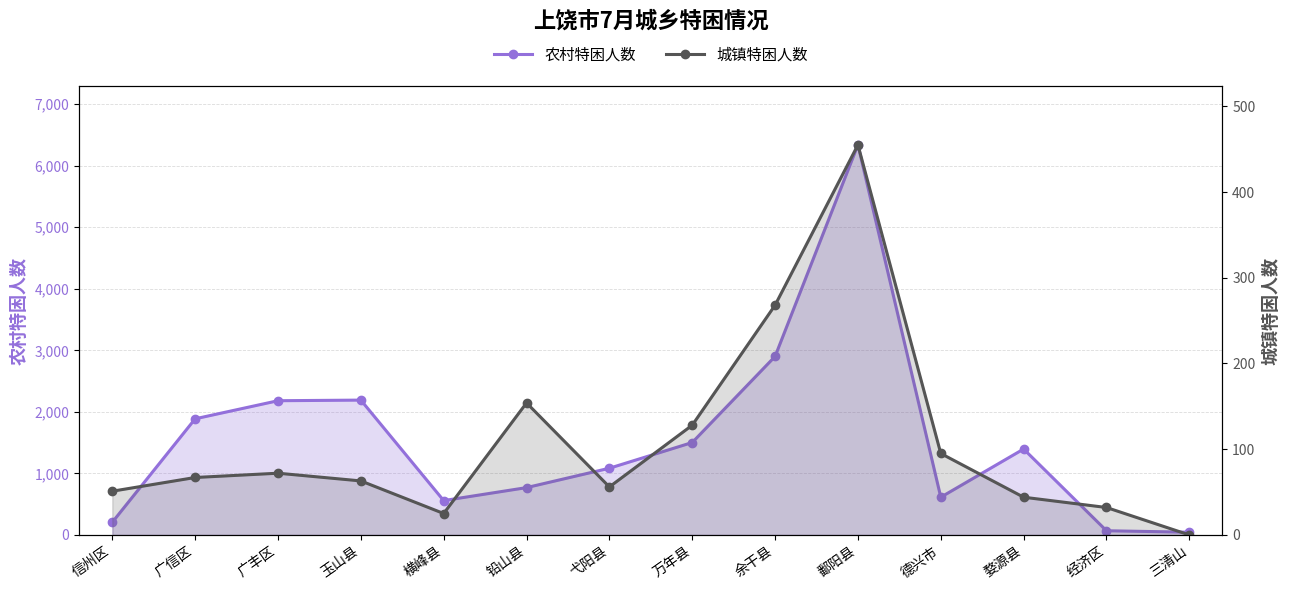

The value of 农村特困人数 at 鄱阳县 is 9839. True or false?

False